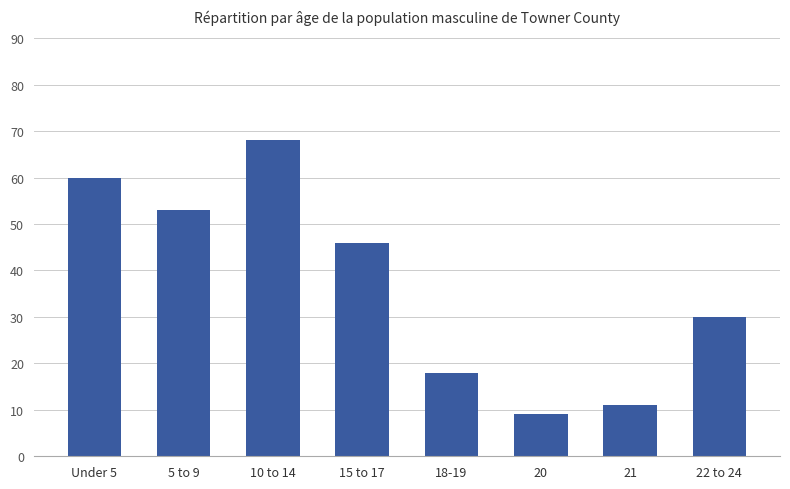

Reading right to left, list all the values displayed in this chart.

22 to 24=30	21=11	20=9	18-19=18	15 to 17=46	10 to 14=68	5 to 9=53	Under 5=60